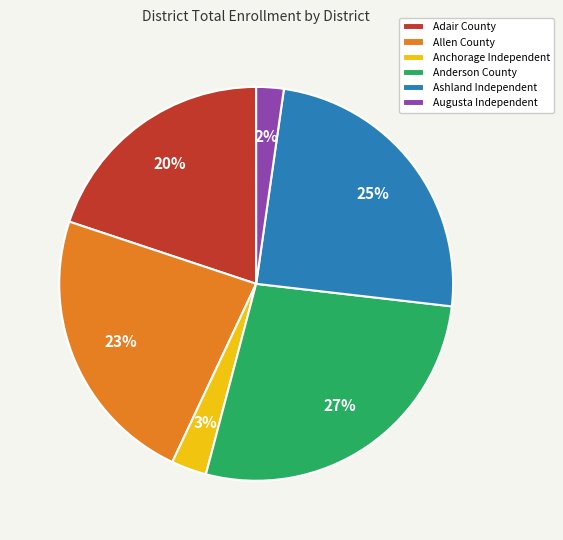

Approximately how many times larger is the value at Allen County compared to Ashland Independent?

0.9